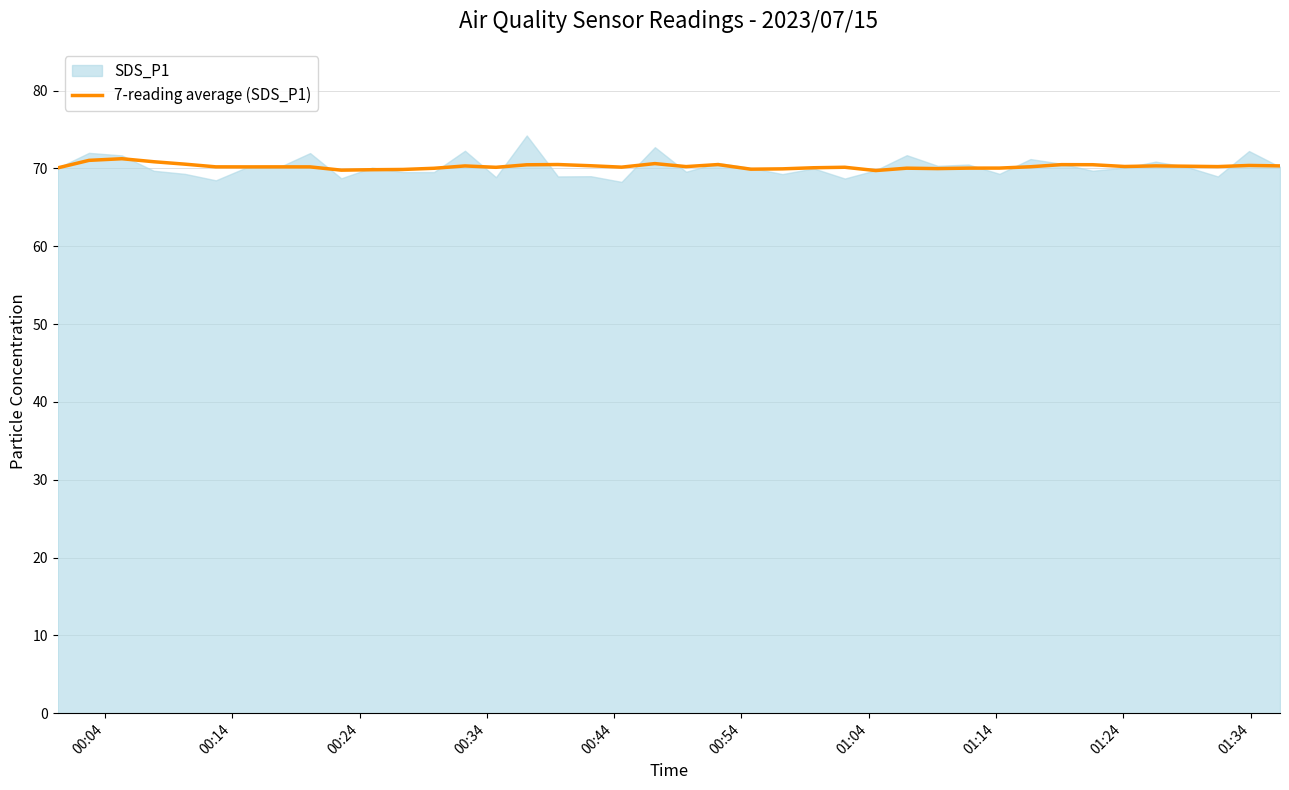

Is it true that the value at 01:14 is 20.9?

False